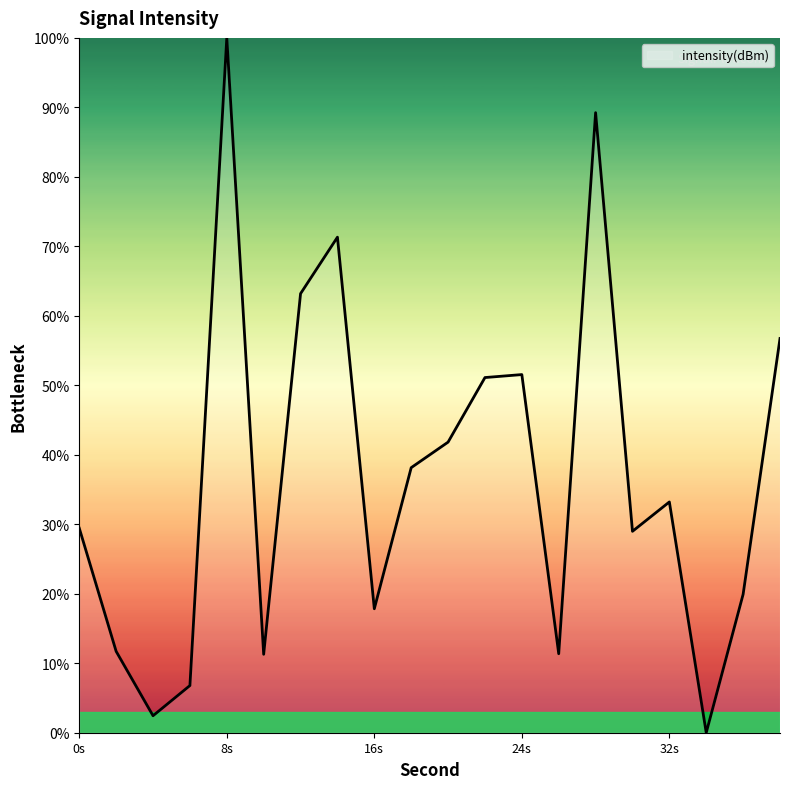

What is the difference between the maximum and minimum values?

100.0